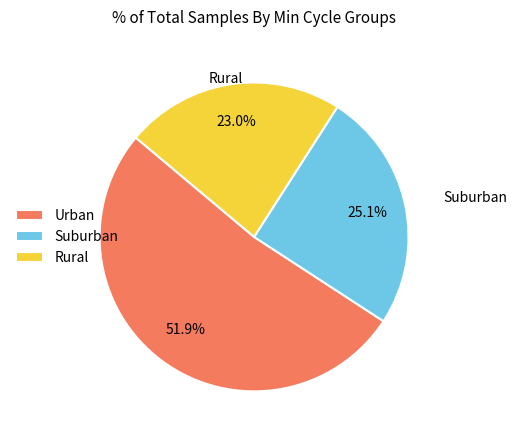

Do Suburban and Rural together represent more than half of the pie?

No